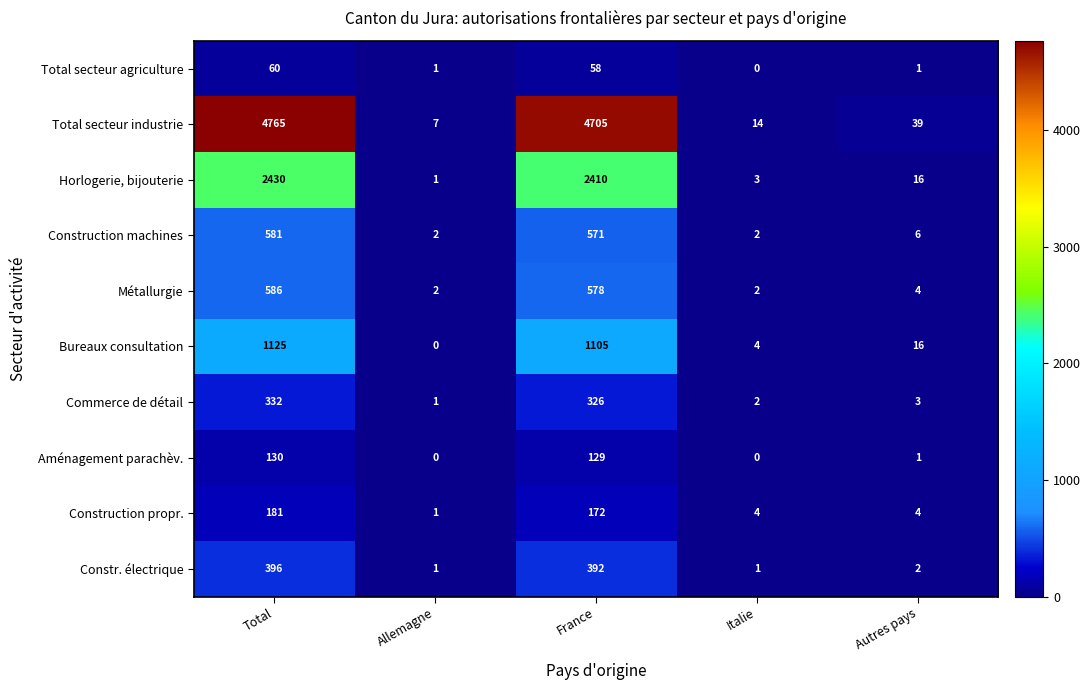

How many categories are shown in the chart?

5